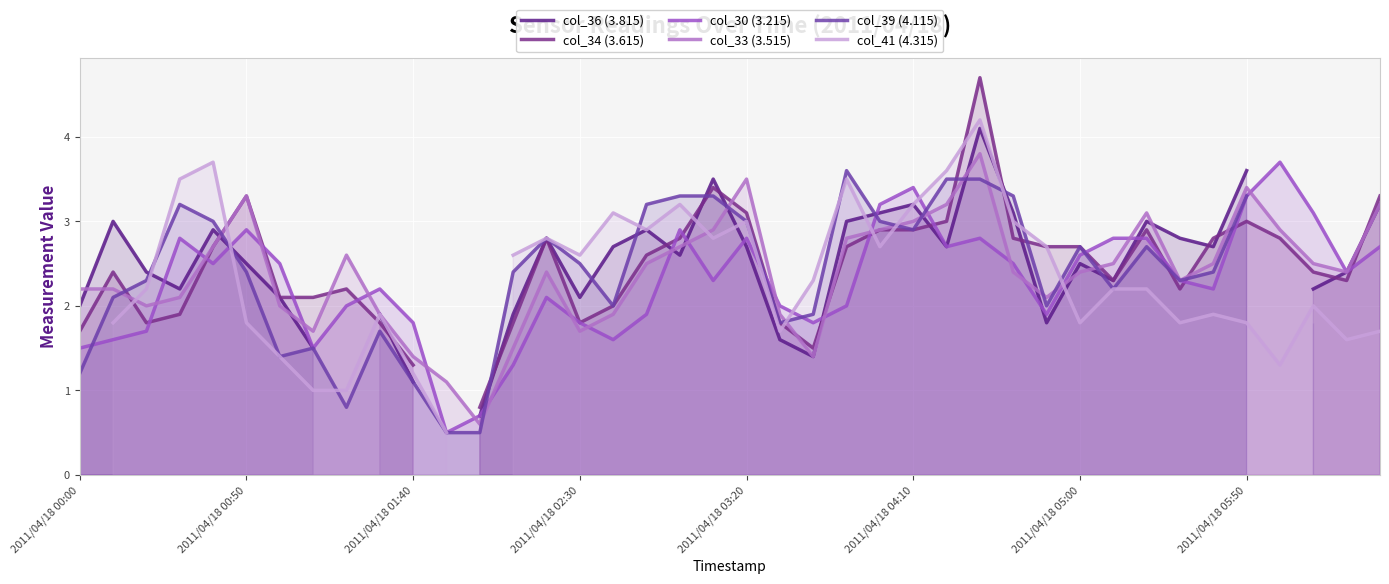

Which category has the lowest value across all series?

11